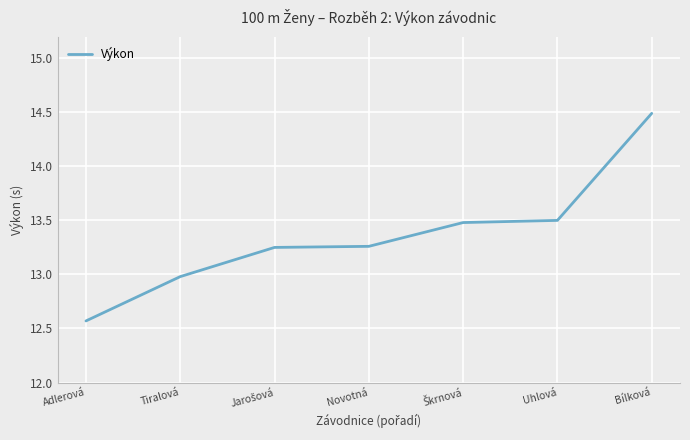

Which has a higher value, Bílková or Adlerová?

Bílková